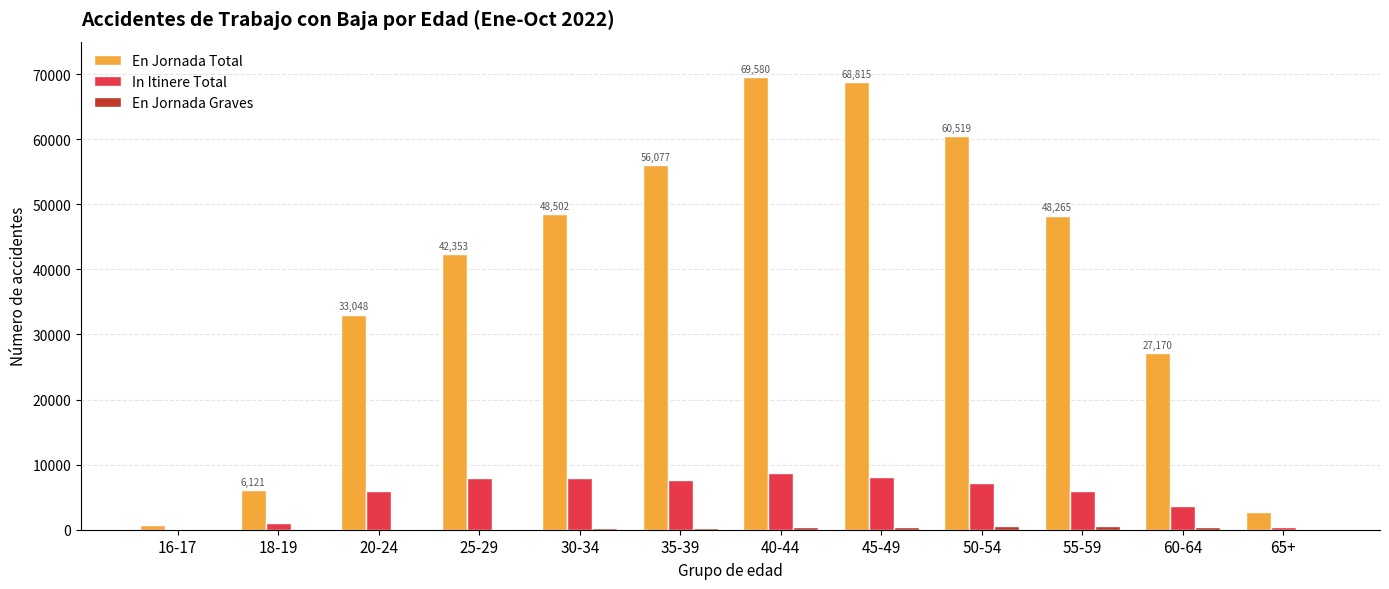

What is the highest value of the En Jornada Total series?

69580